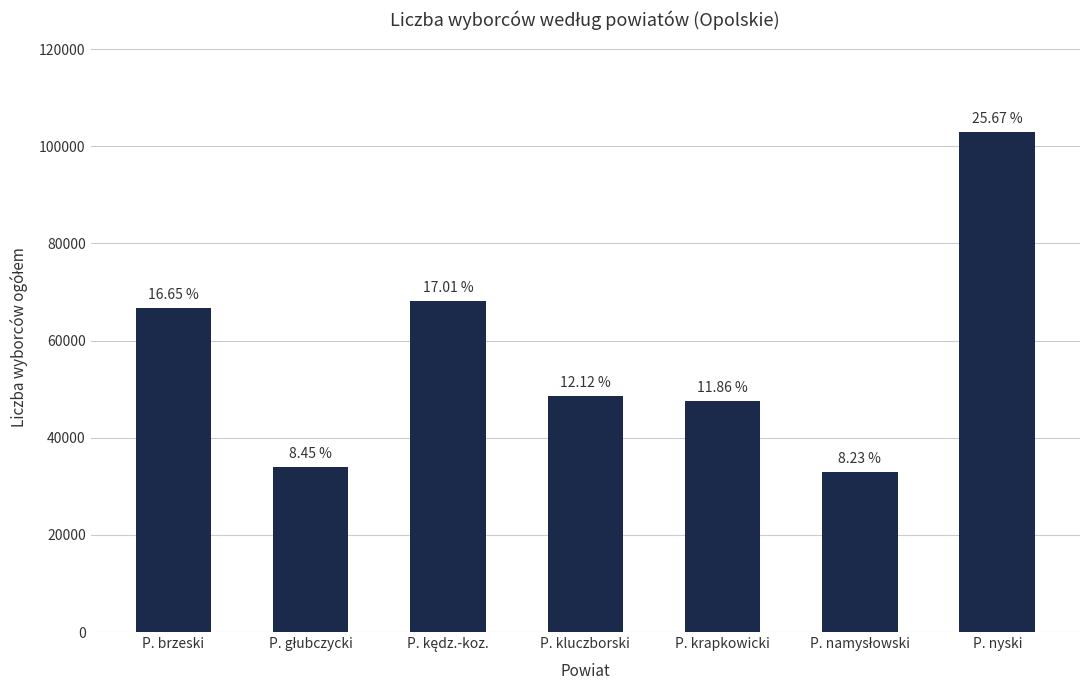

What is the difference between the maximum and minimum values?

69858